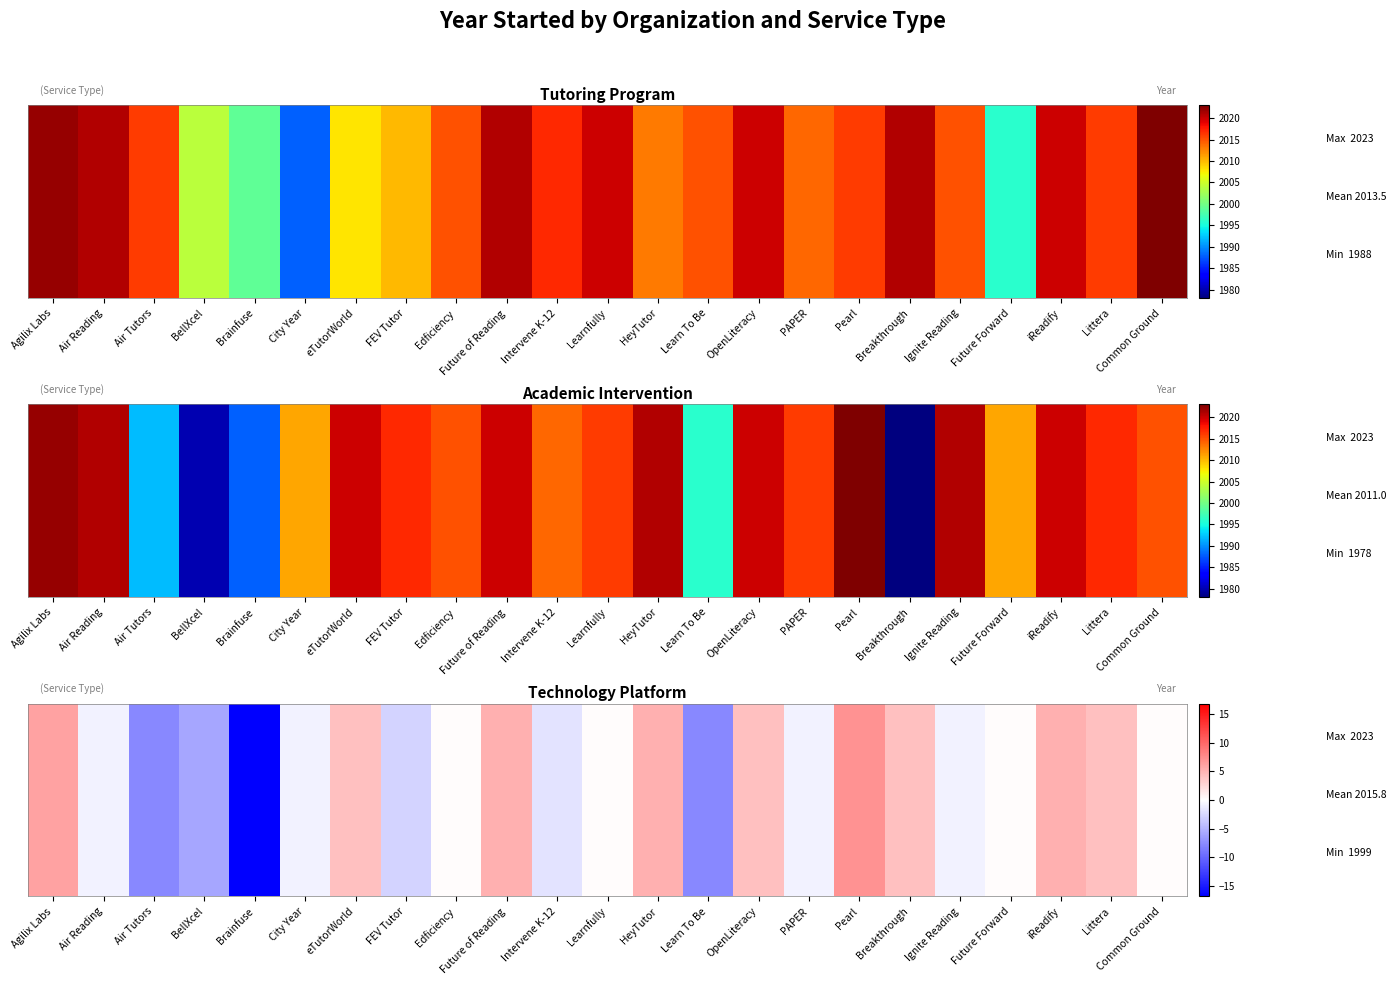

At which label is the value closest to -4?

FEV Tutor